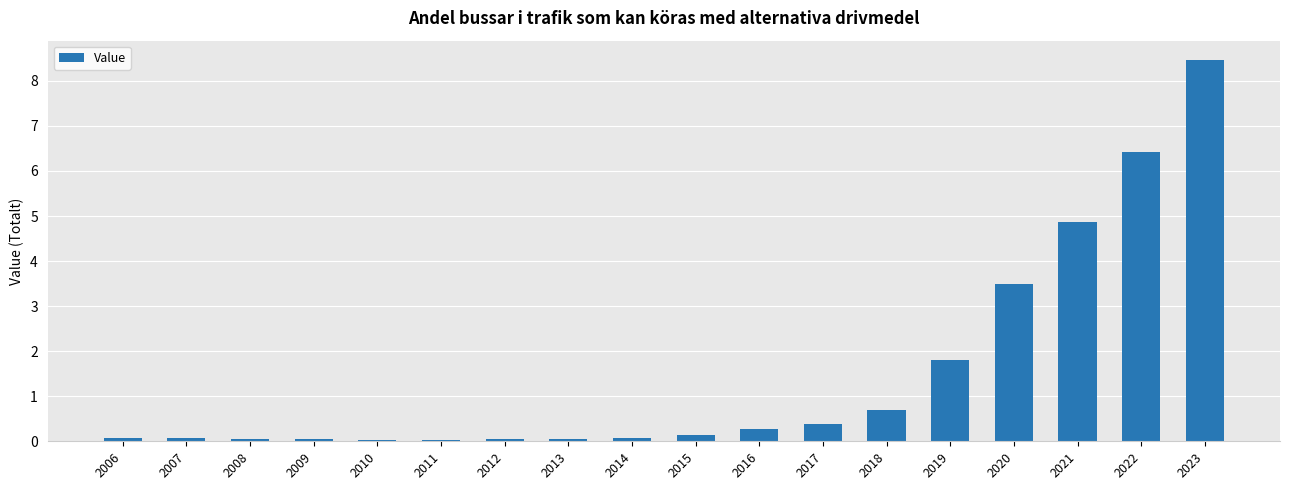

What is the greatest value displayed?

8.5